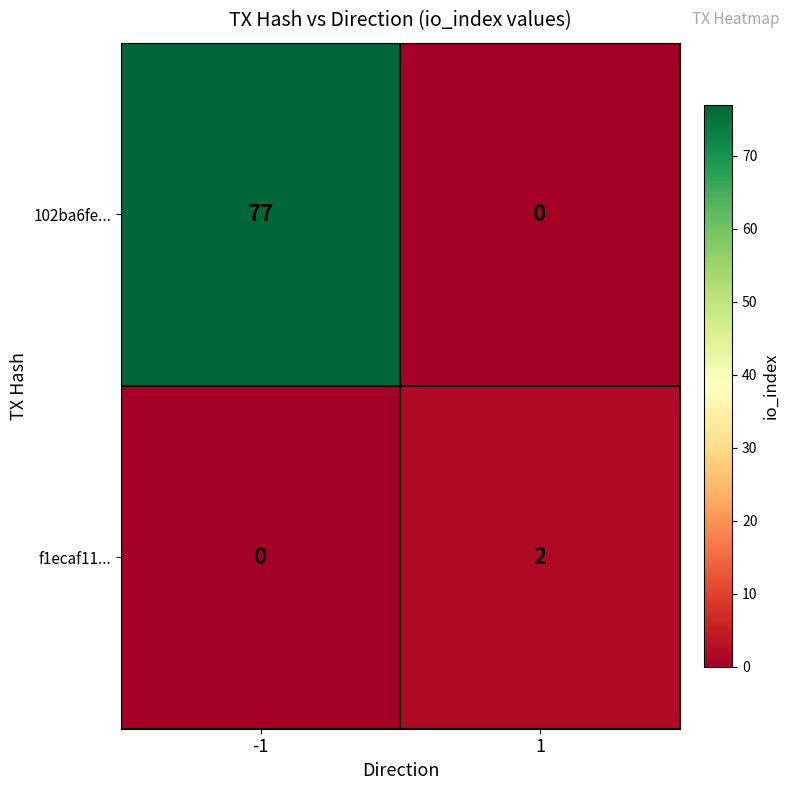

What is the difference between the maximum and minimum values in the 102ba6fe... series?

77